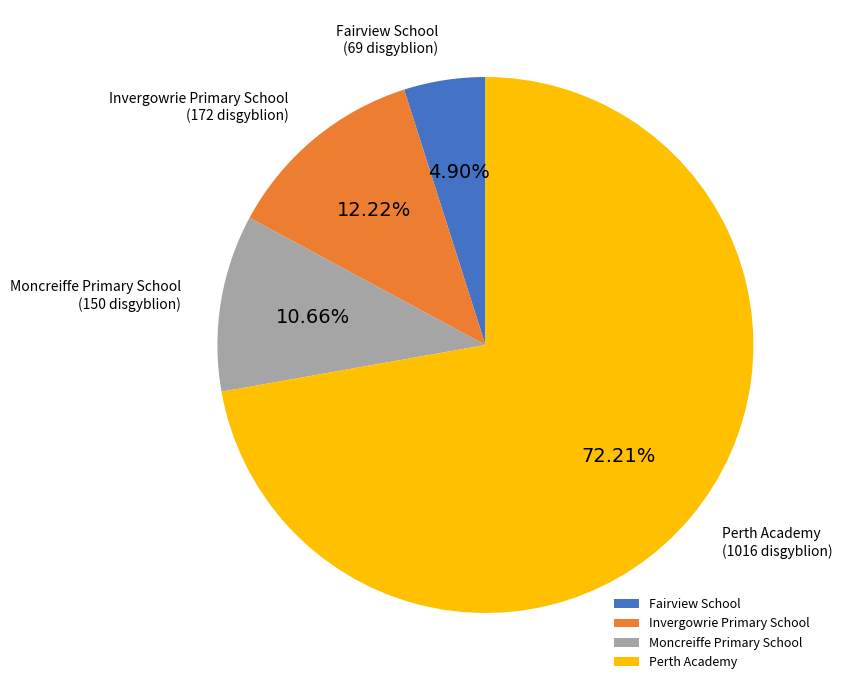

What is the total percentage of Invergowrie Primary School and Fairview School?

17.1%